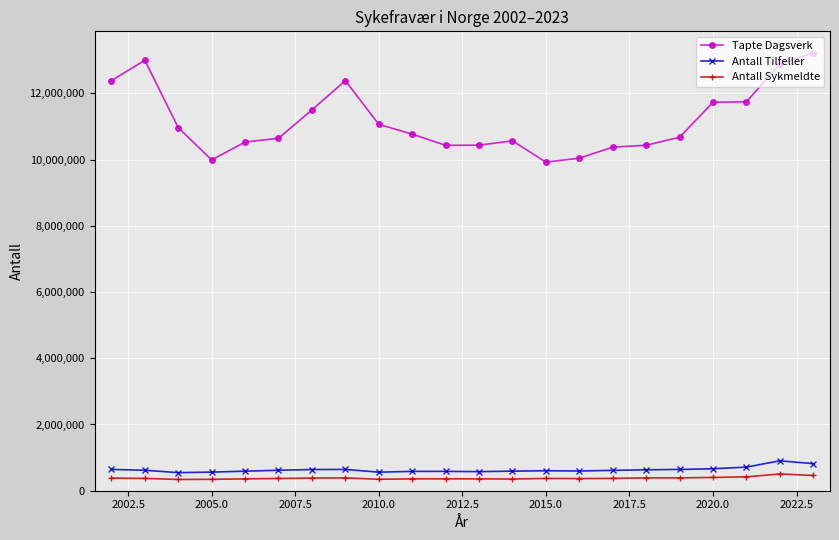

Which series has the largest range (max minus min)?

Tapte Dagsverk